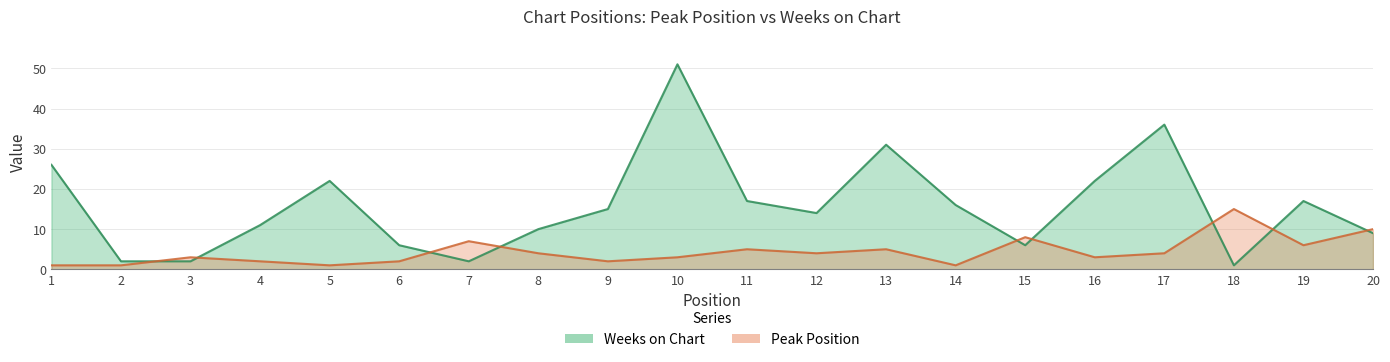

True or false: Weeks on Chart has a value of 1 at 18.

True